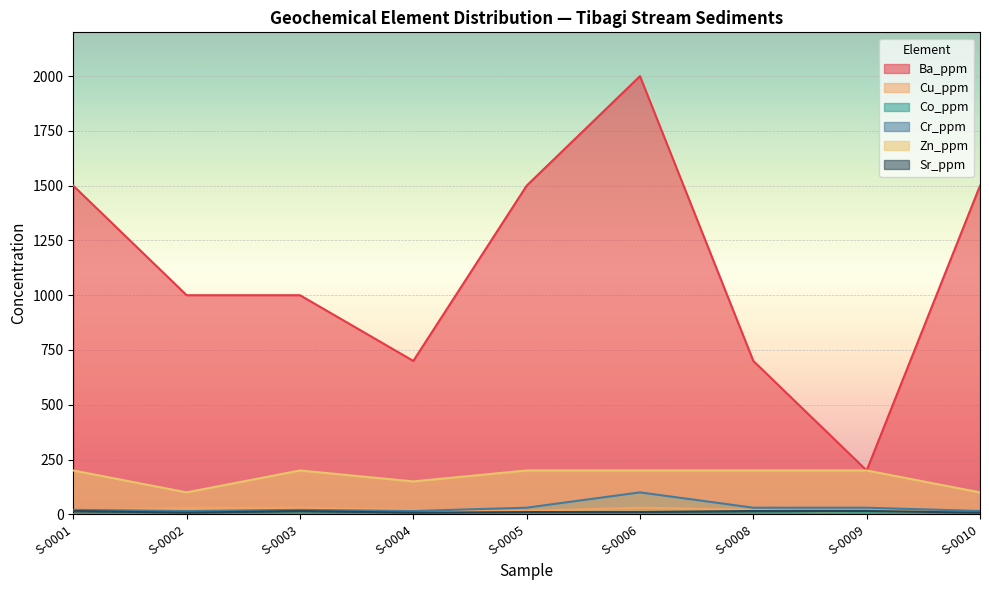

True or false: Co_ppm and Zn_ppm cross at least once.

False